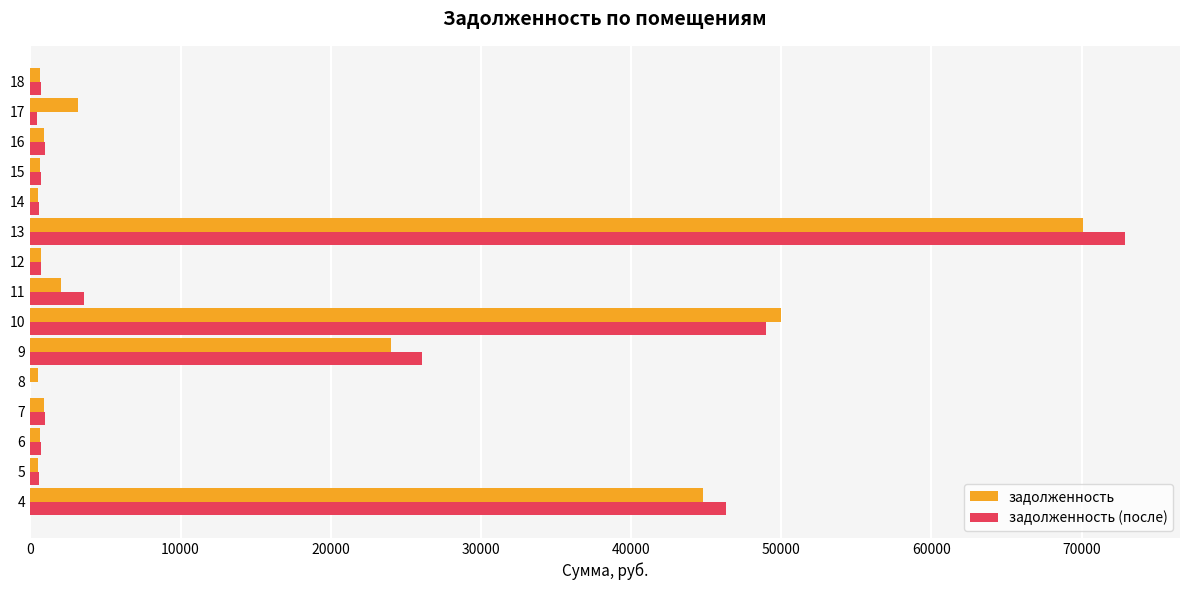

What is the sum of all задолженность (после) values?

204207.7